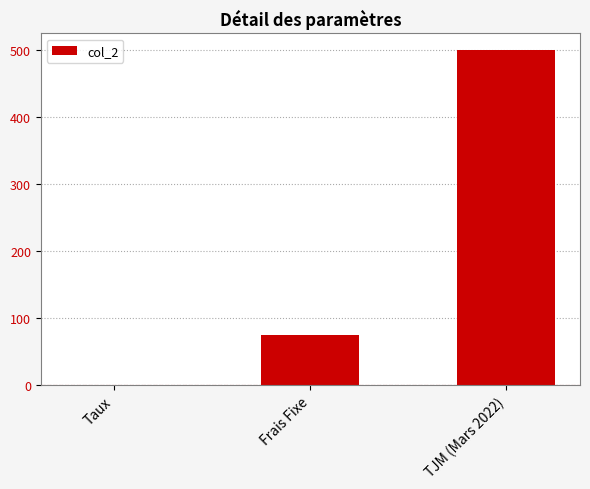

At which category does the chart reach its peak across all series?

TJM (Mars 2022)